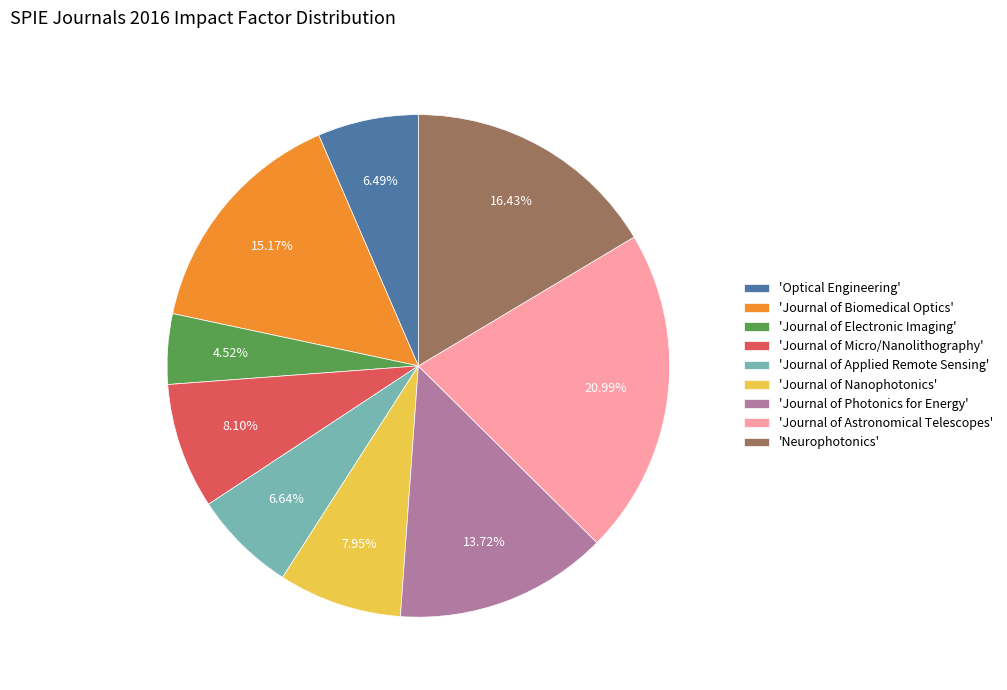

Does 'Optical Engineering' account for over 50% of the chart?

No